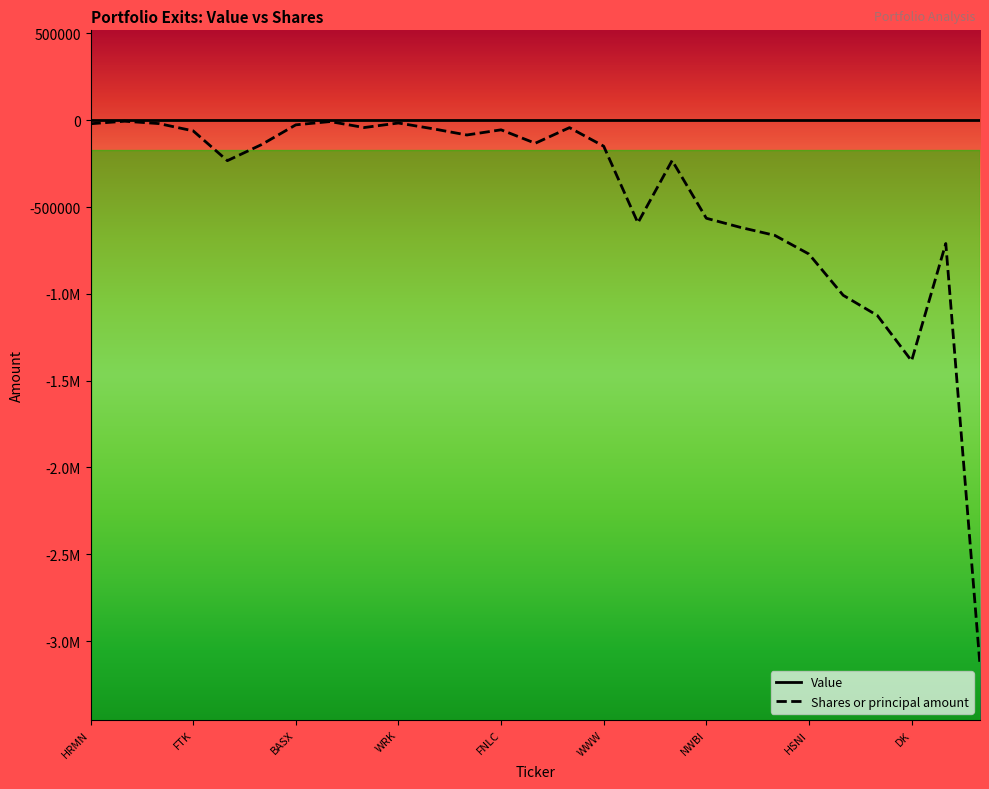

What are all the series names shown in the legend?

Value, Shares or principal amount